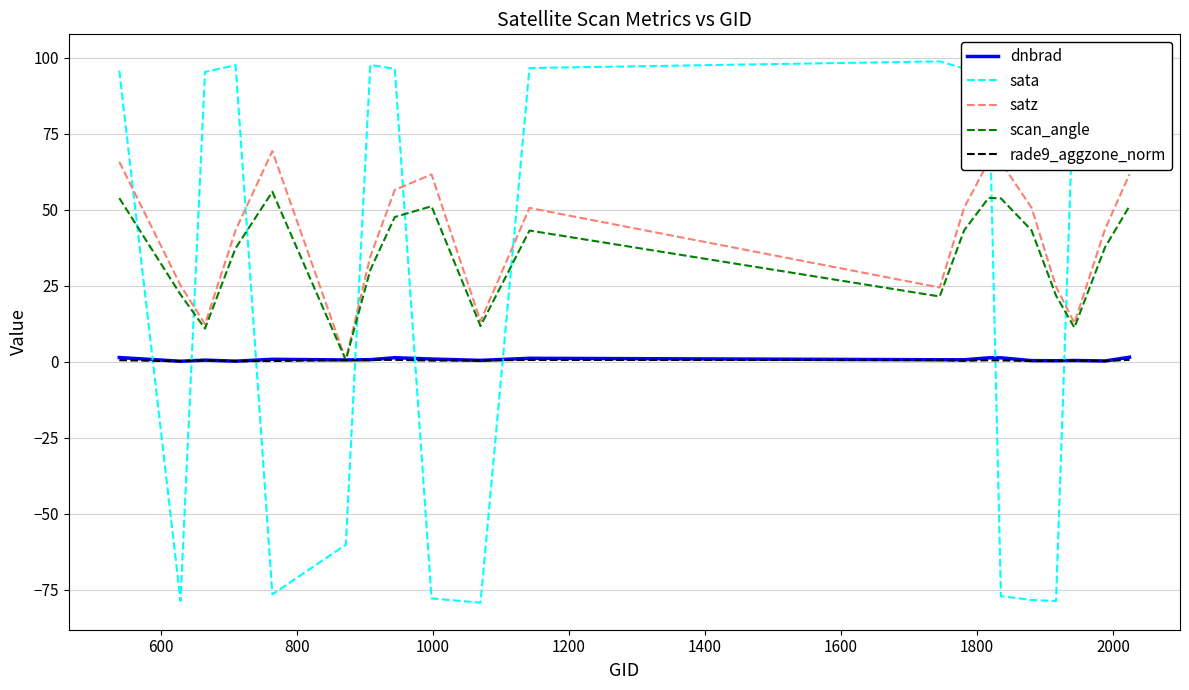

What is the lowest value of the sata series?

-79.3